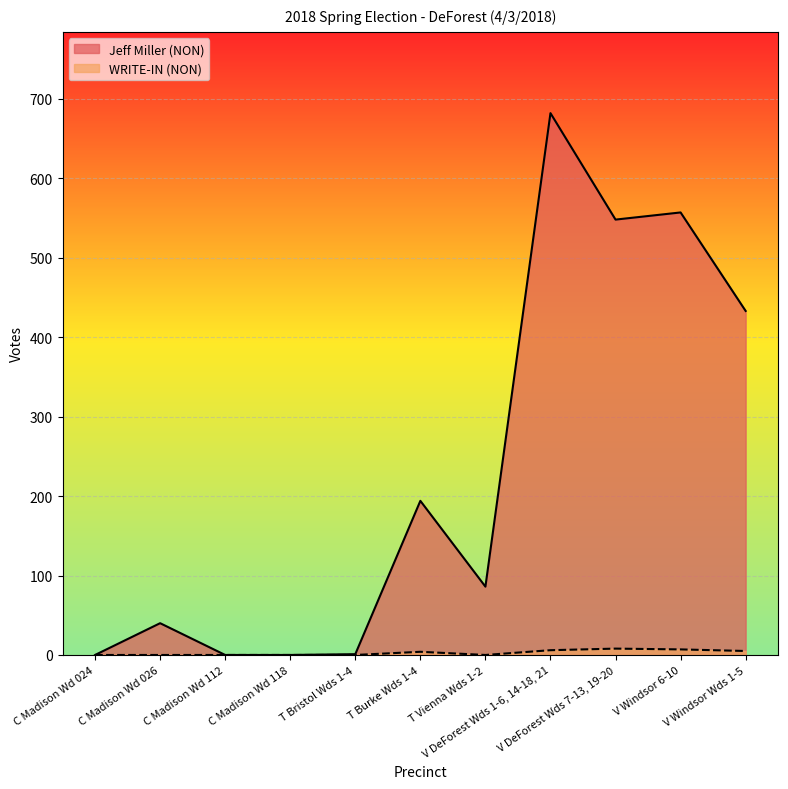

How many positive values does the Jeff Miller (NON) series have?

8